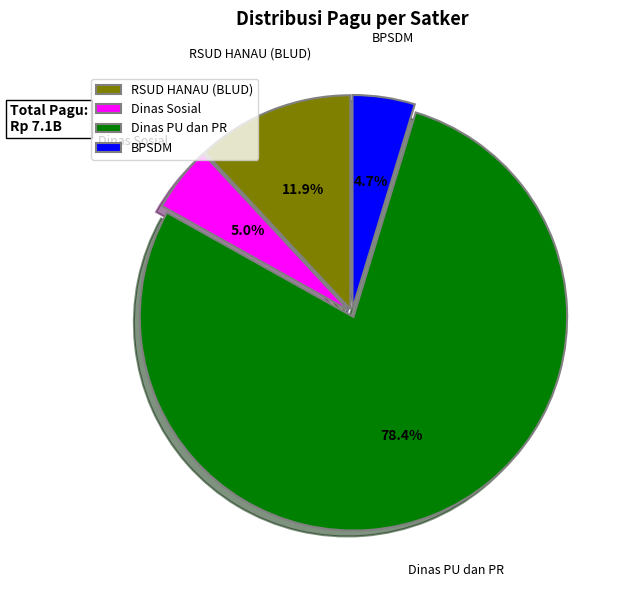

What portion of the pie excludes BPSDM?

95.3%